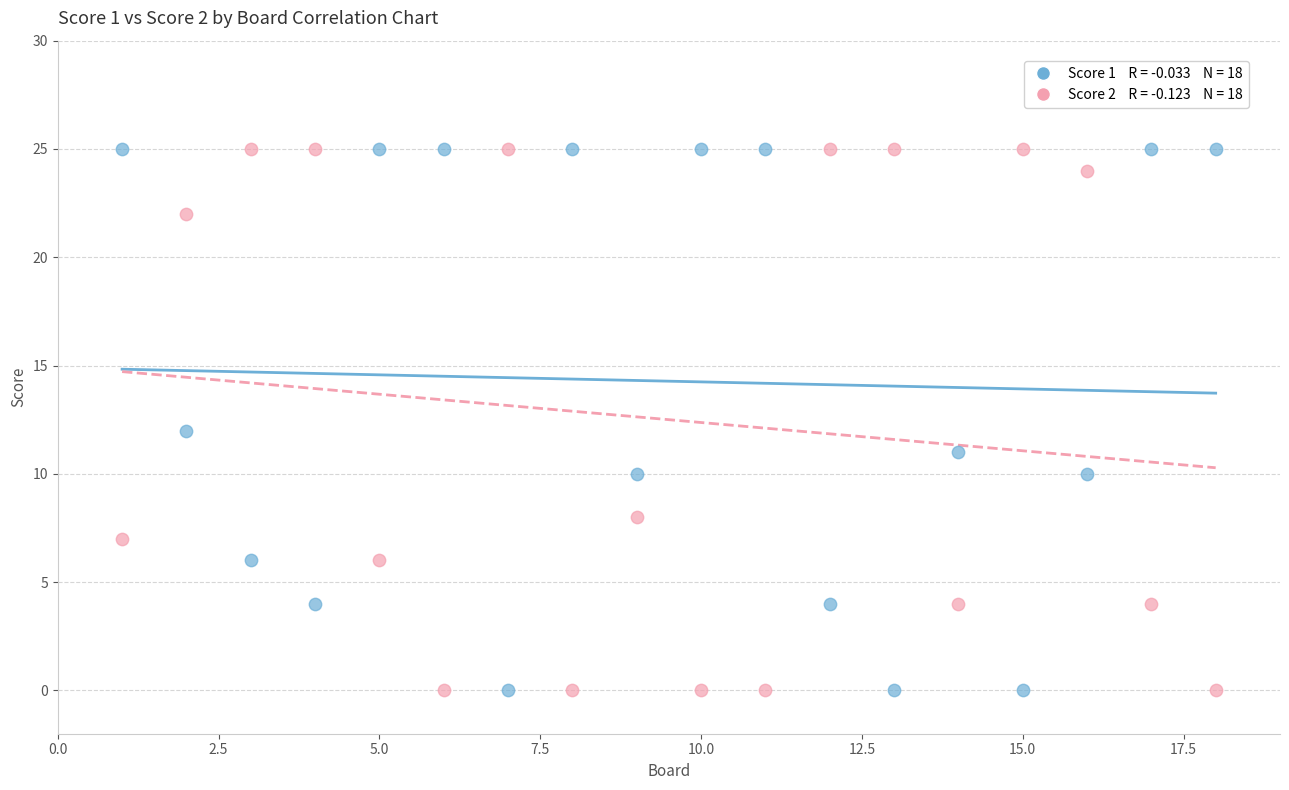

Across all data points, what is the range of X values (max minus min)?

17